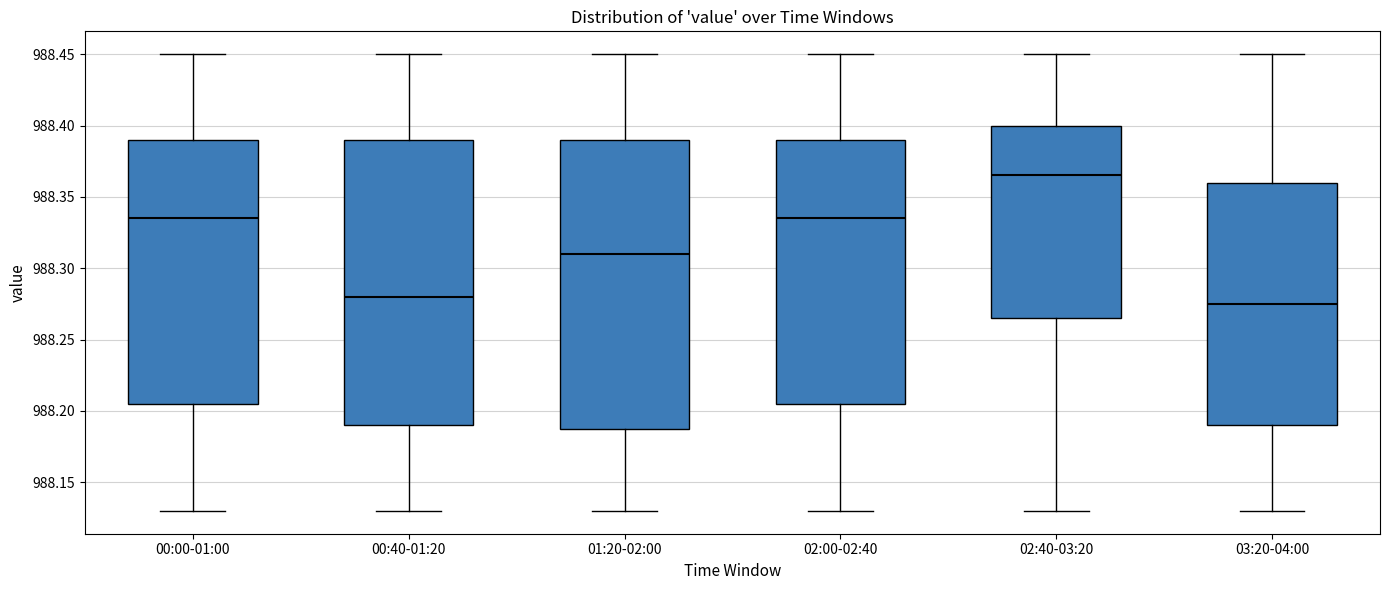

Where does the upper whisker of the box for 00:00-01:00 end on the y-axis? The values are not printed on the chart, so give them approximately, as read against the axis.

988.450